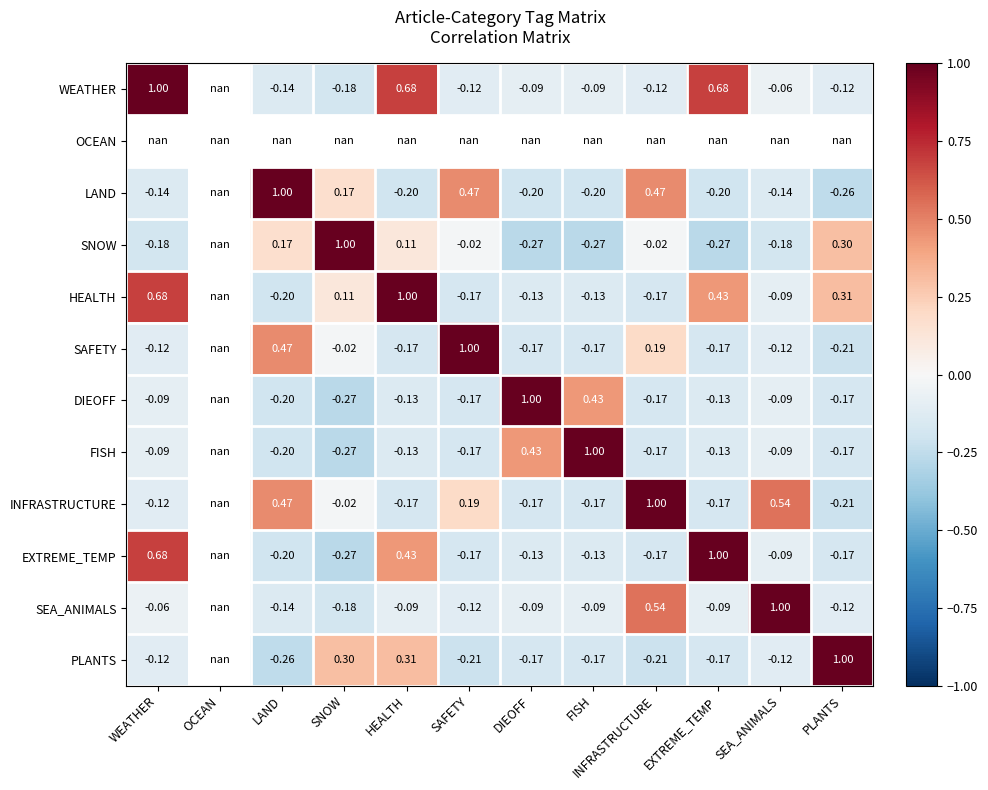

Is the value of SAFETY at SAFETY greater than the value of SNOW at EXTREME_TEMP?

Yes